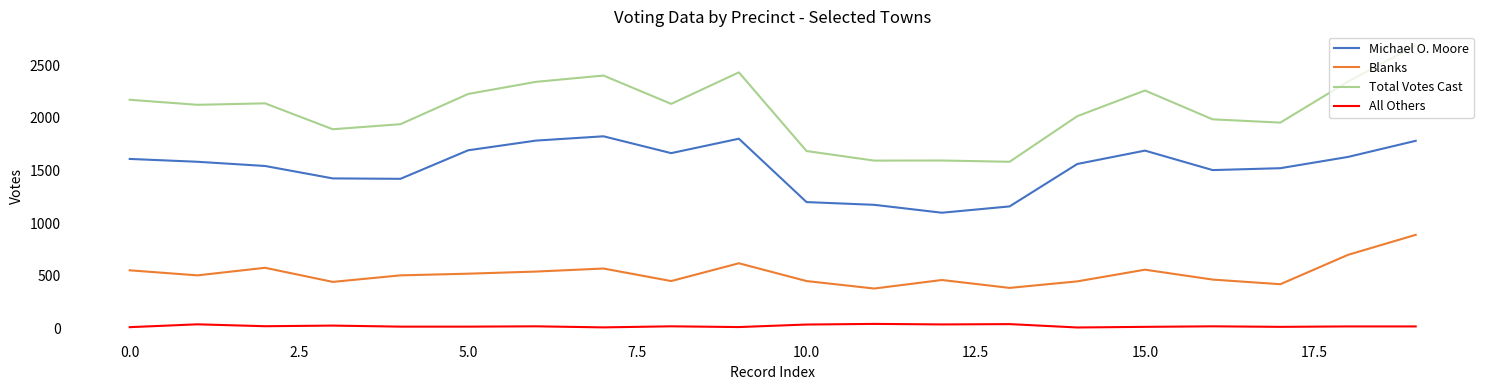

True or false: All Others and Blanks intersect in this chart.

False